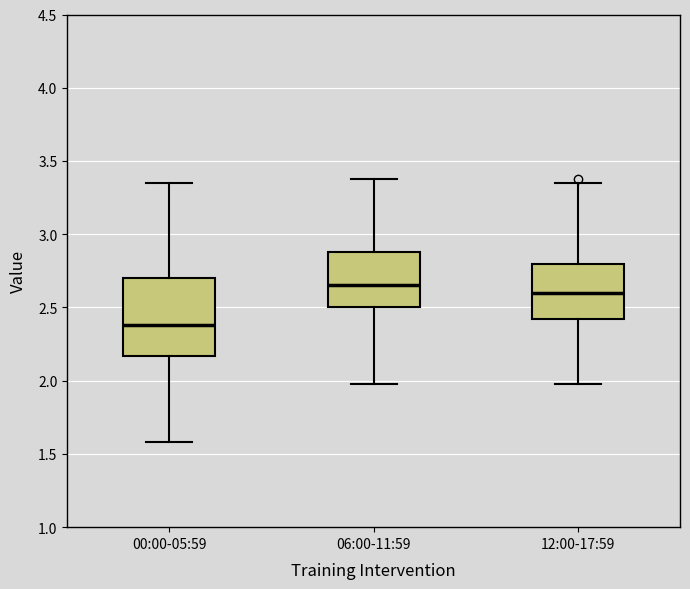

Reading left to right, read every box against the y-axis: the position of its median line, the range the box covers, and the ends of its whiskers. The values are not printed on the chart, so give them approximately, as read against the axis.

00:00-05:59: median 2.40, box 2.15 to 2.70, whiskers 1.60 to 3.35
06:00-11:59: median 2.65, box 2.50 to 2.90, whiskers 2.00 to 3.40
12:00-17:59: median 2.60, box 2.40 to 2.80, whiskers 2.00 to 3.35